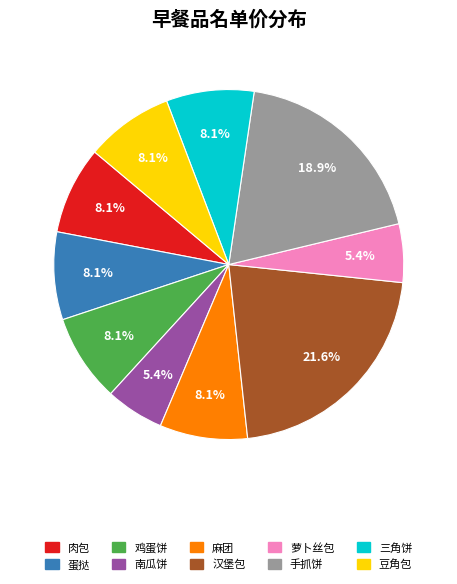

Does 汉堡包 account for over 50% of the chart?

No